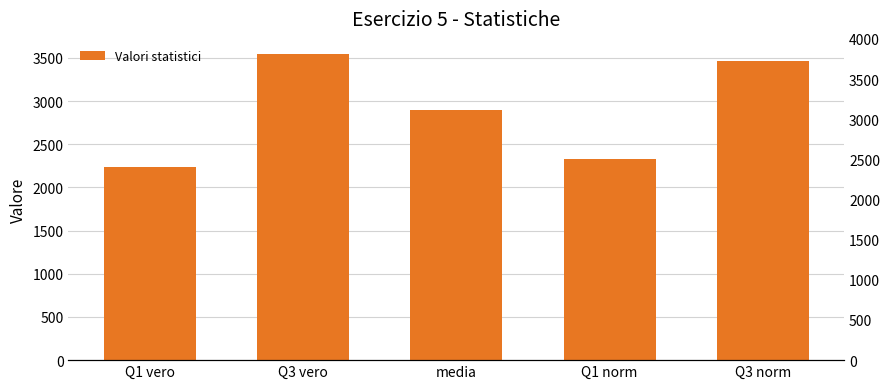

Where is the data nearest to the value 2890?

media